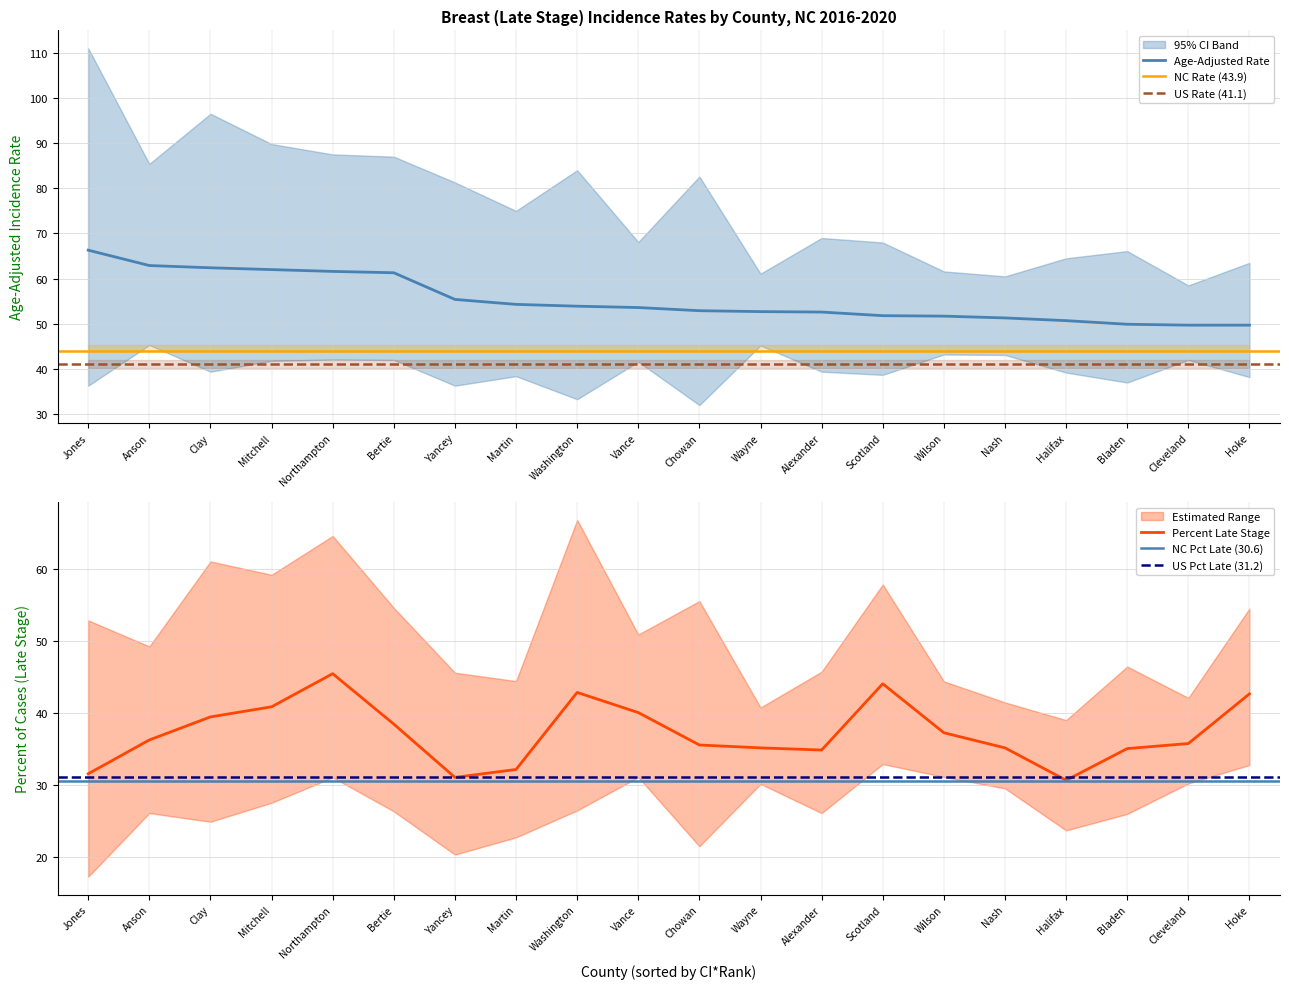

Which category has the highest value across all series?

Jones